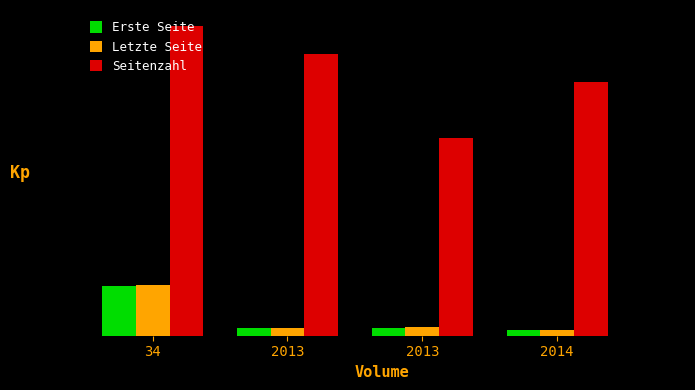

What is the highest value of the Letzte Seite series?

17.9